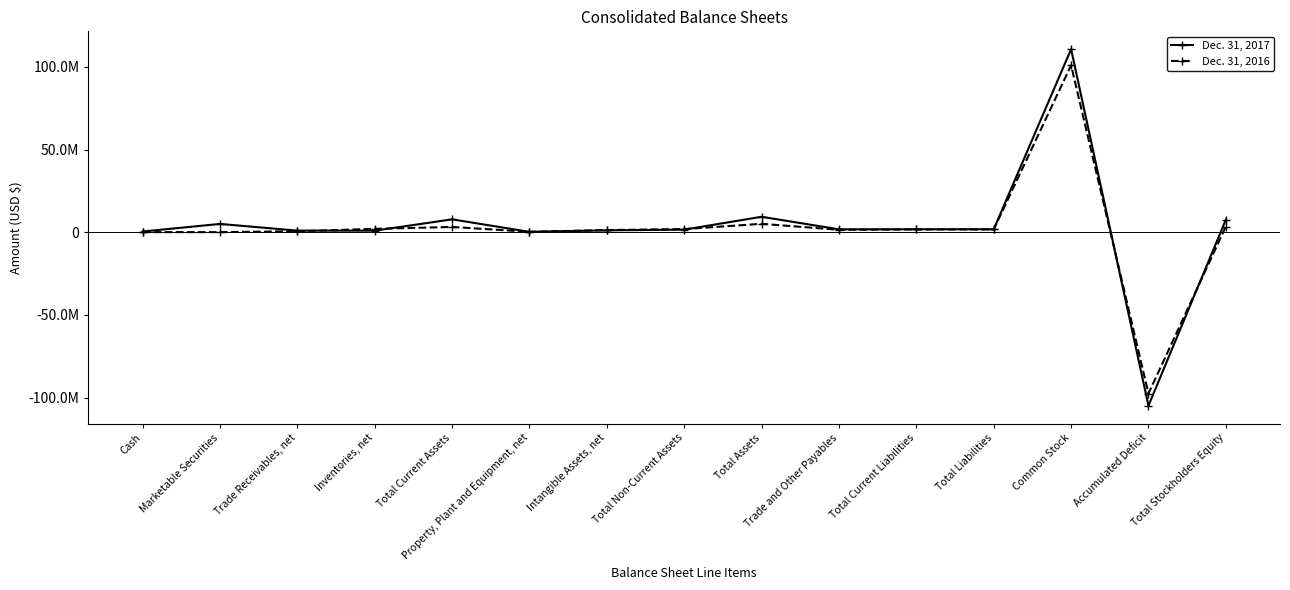

What are all the series names shown in the legend?

Dec. 31, 2017, Dec. 31, 2016